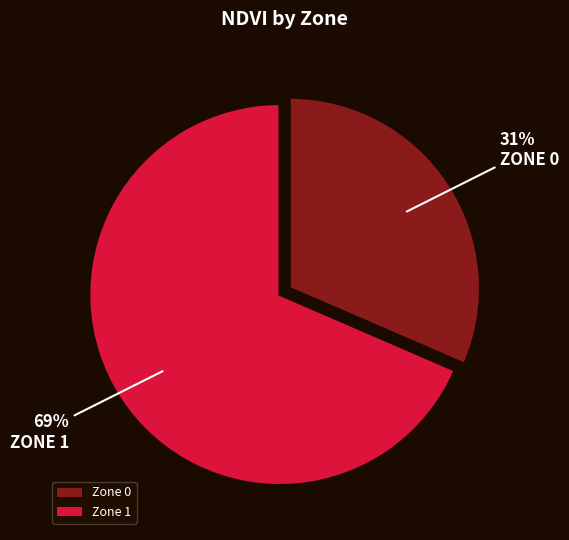

To the nearest percent, what portion does Zone 1 represent?

69%